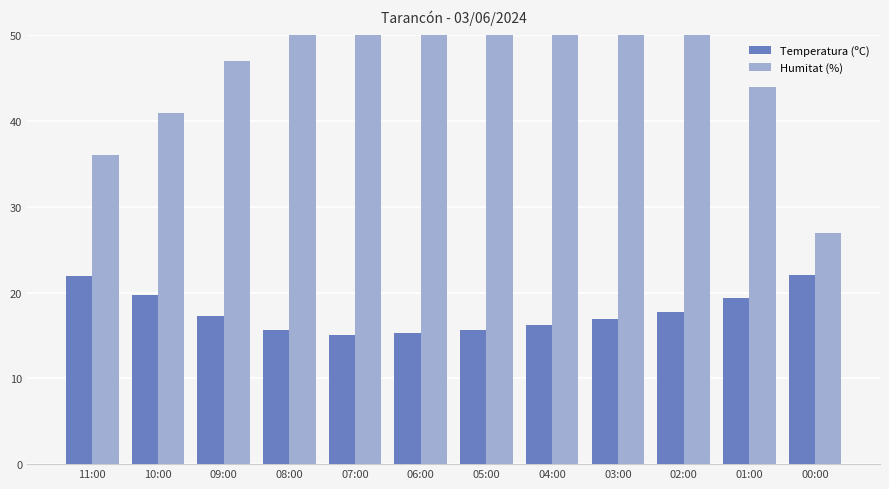

What is the spread (max minus min) of values at 06:00?

40.7